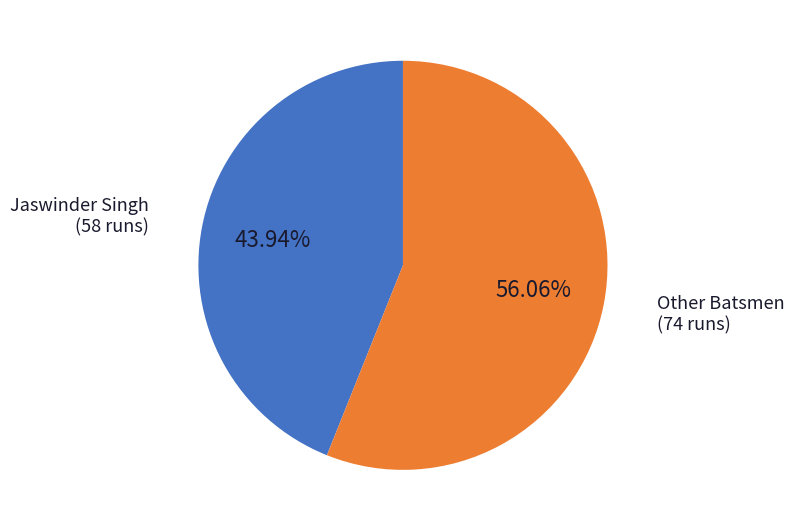

Is there a majority slice in this chart?

Yes